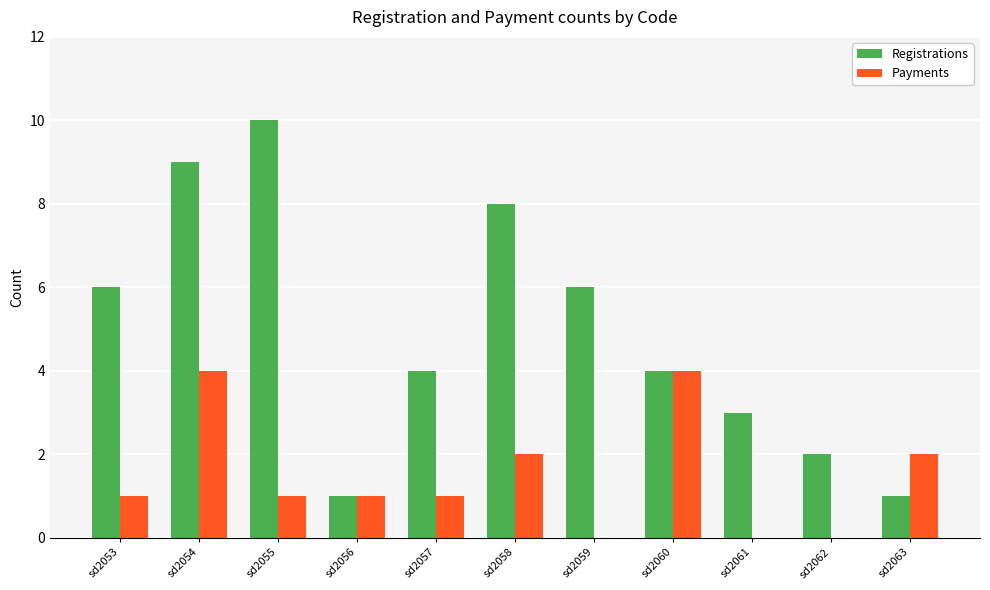

At which label does Registrations first exceed 4?

sd2053